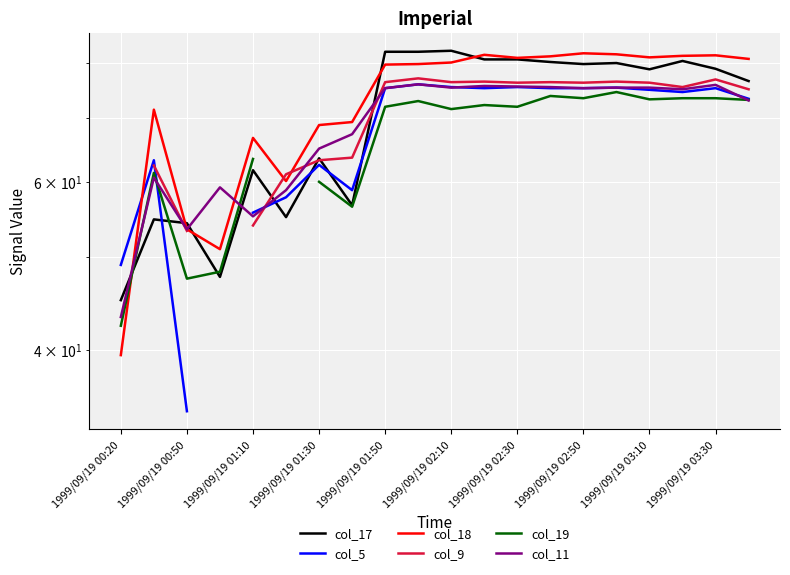

How many data points in col_17 are less than 78?

9